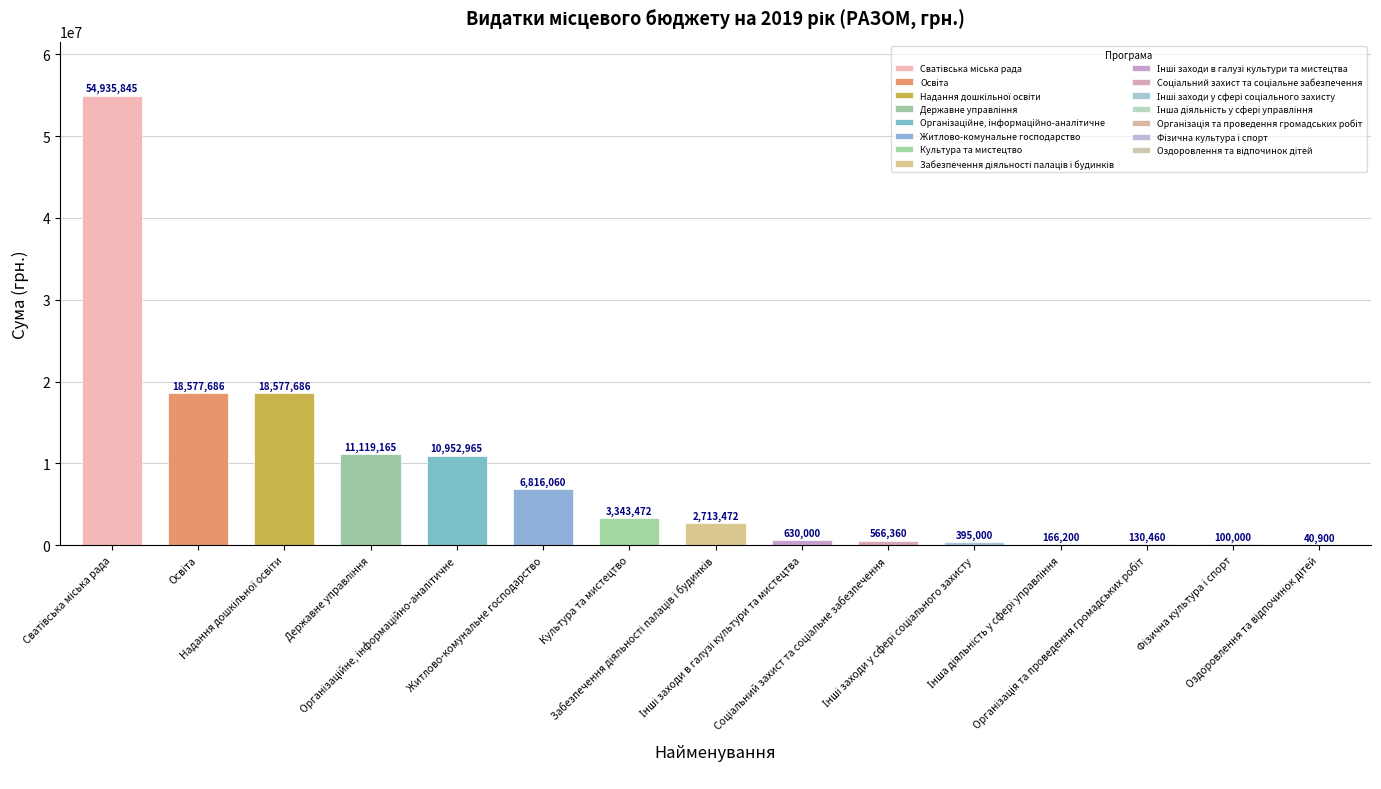

What is the greatest value displayed?

54935845.2